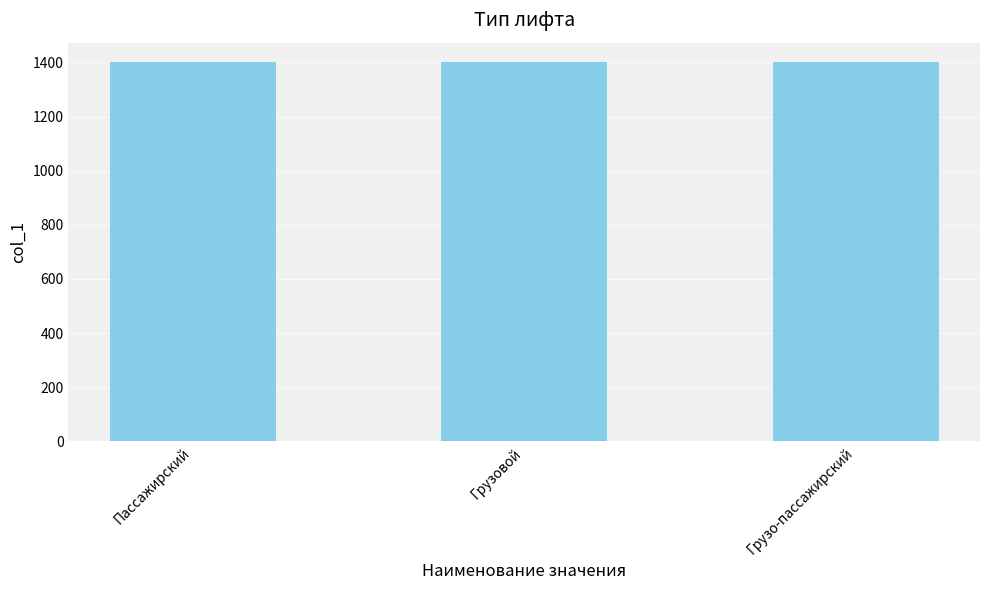

What is the smallest value displayed?

1401